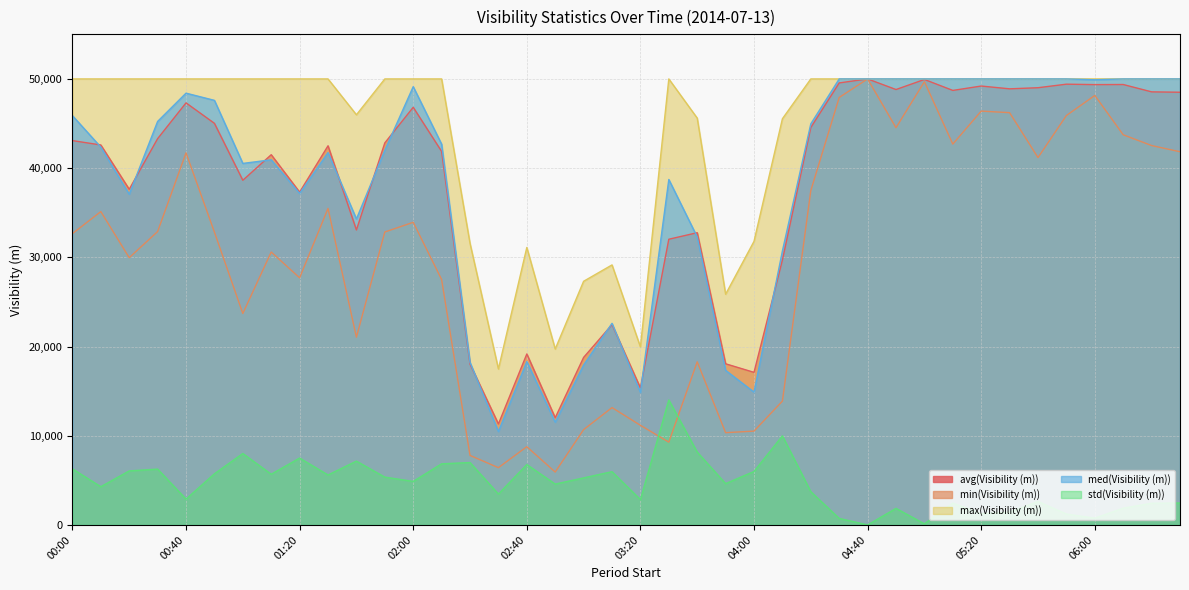

What is the value of the max(Visibility (m)) point at the 8th from the left?

50000